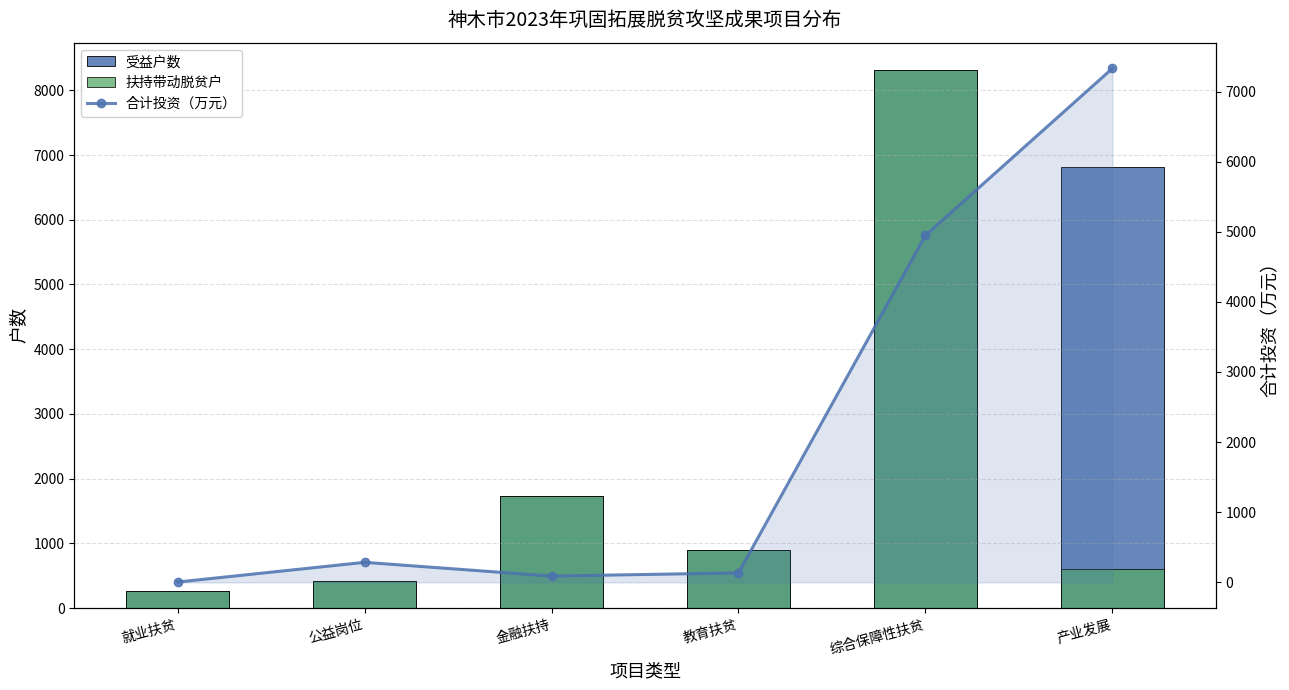

What is the average value of the 受益户数 series?

3077.5